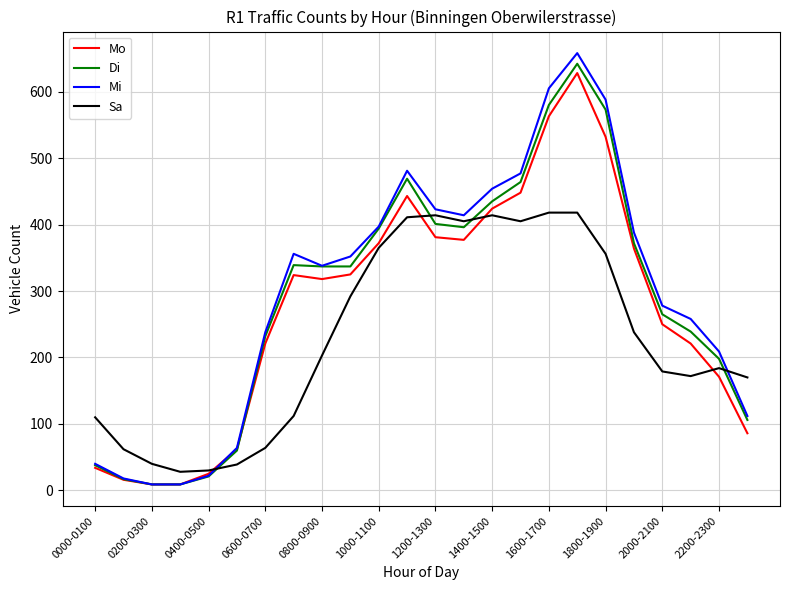

What is the difference between the maximum and minimum values in the Mo series?

619